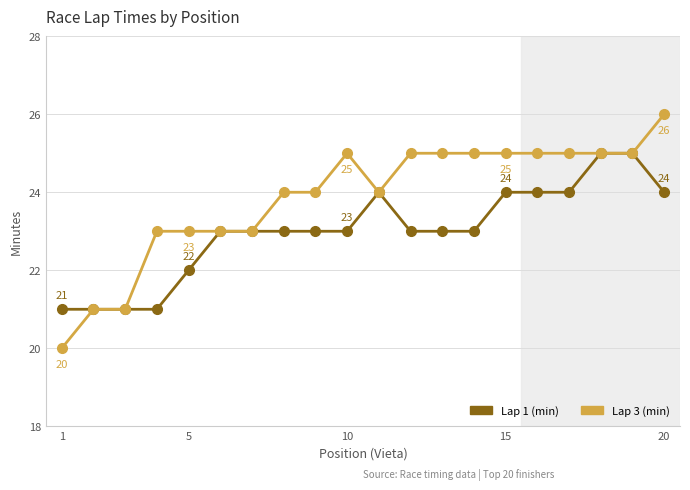

What is the minimum value for Lap 1 (min)?

21